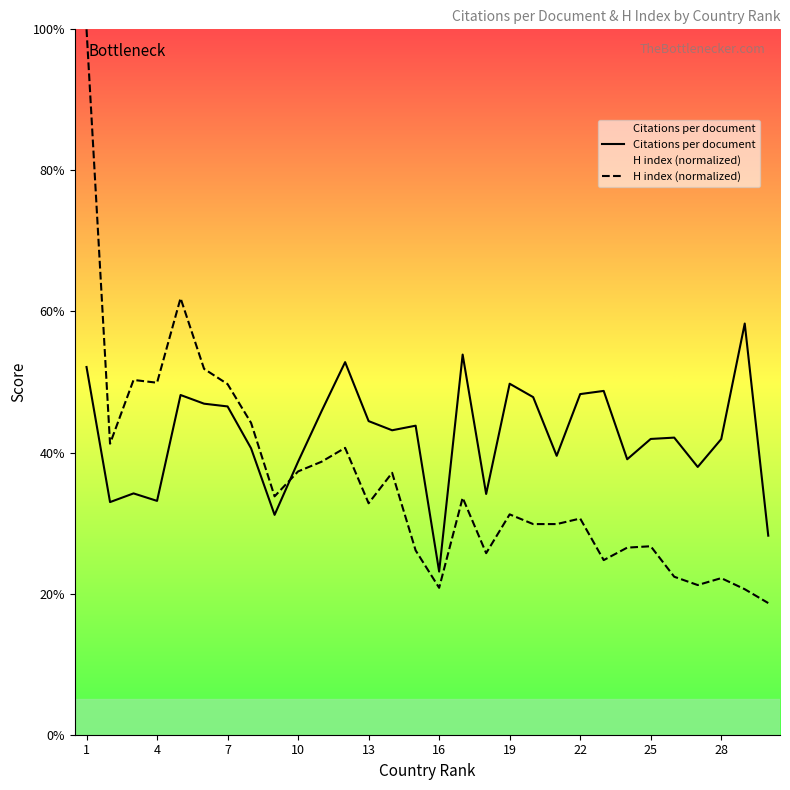

Which series ends up on top after the final intersection of Citations per document and H index (normalized)?

Citations per document